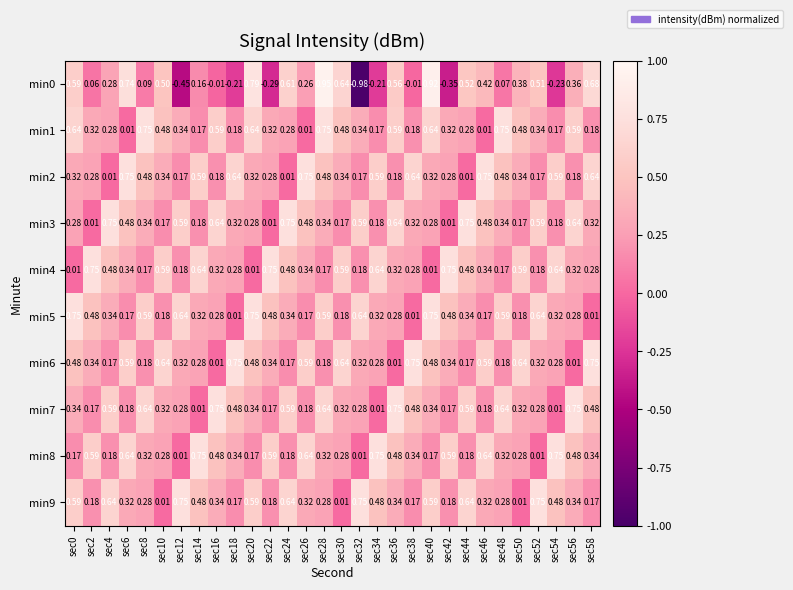

Which series has the widest spread of values?

min0